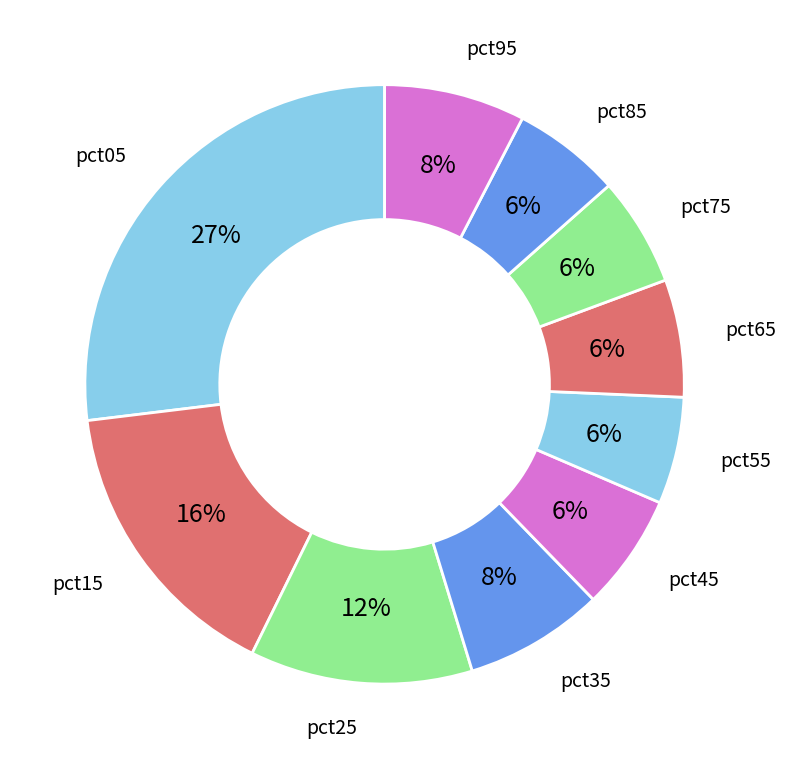

To the nearest percent, what is the difference between the largest and smallest slice percentages?

21%